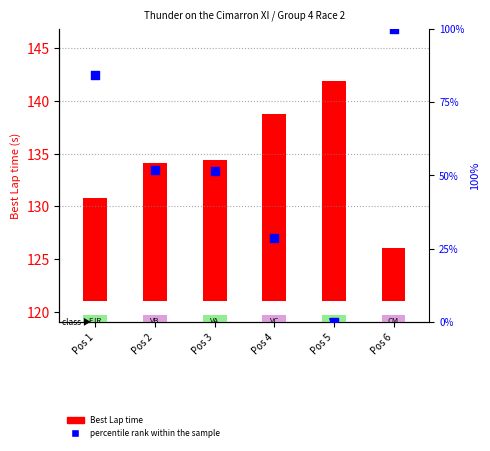

What is the total value across all series at Pos 4?

46.3